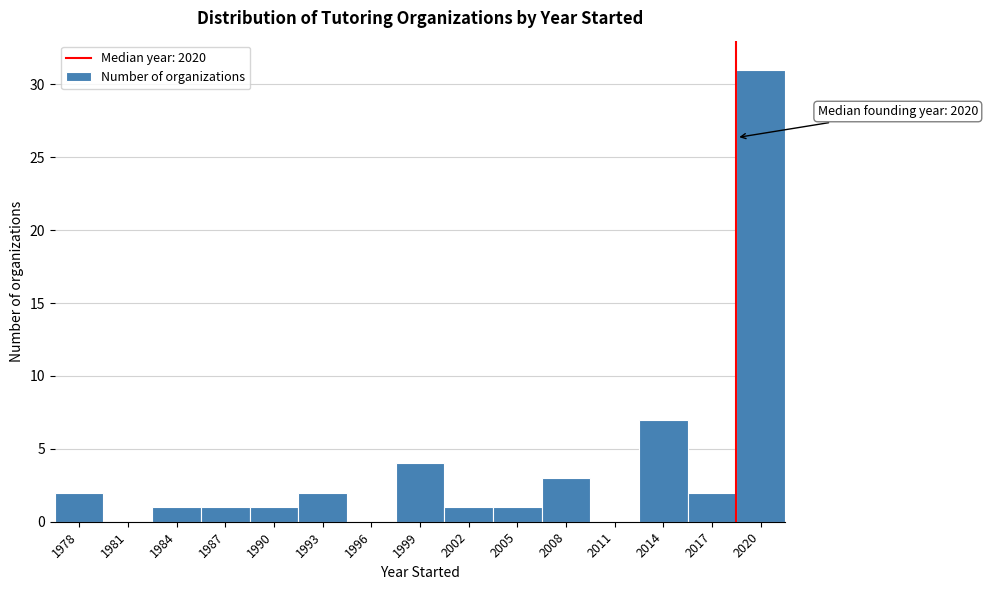

Reading right to left, transcribe all the data shown in this chart.

2020=31	2017=2	2014=7	2011=0	2008=3	2005=1	2002=1	1999=4	1996=0	1993=2	1990=1	1987=1	1984=1	1981=0	1978=2